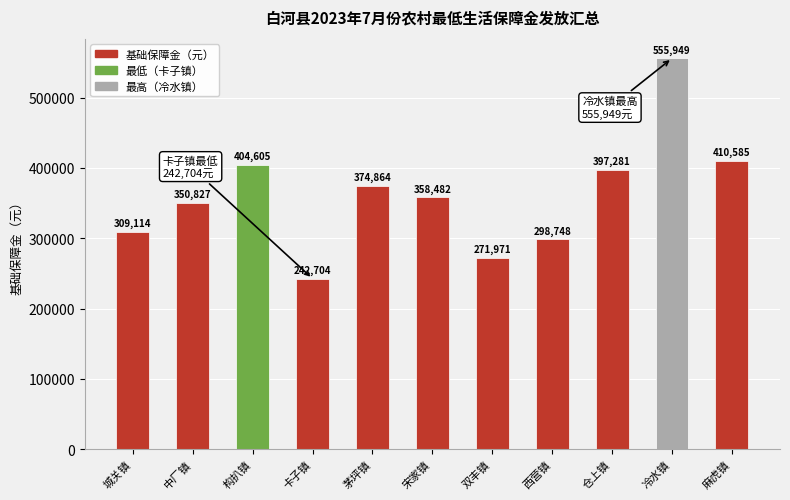

What is the sum of the values at 卡子镇 and 双丰镇?

514675